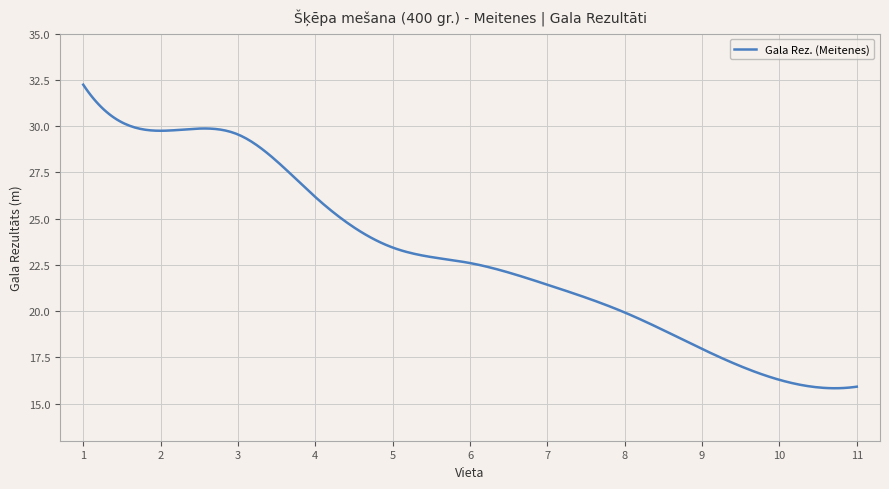

What is the difference between the maximum and minimum values?

16.4